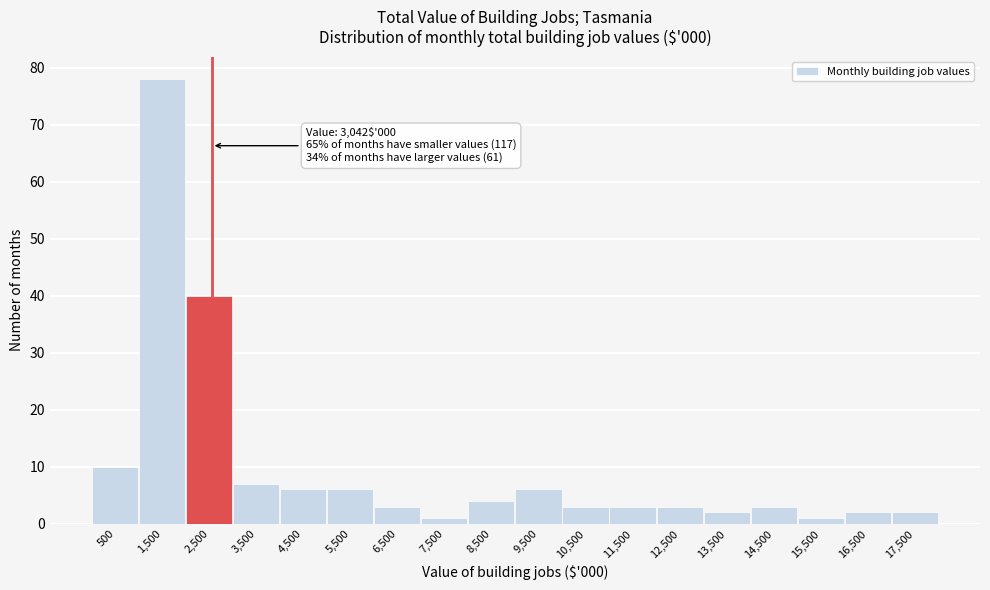

Reading left to right, list all the values displayed in this chart.

500=10	1,500=78	2,500=40	3,500=7	4,500=6	5,500=6	6,500=3	7,500=1	8,500=4	9,500=6	10,500=3	11,500=3	12,500=3	13,500=2	14,500=3	15,500=1	16,500=2	17,500=2